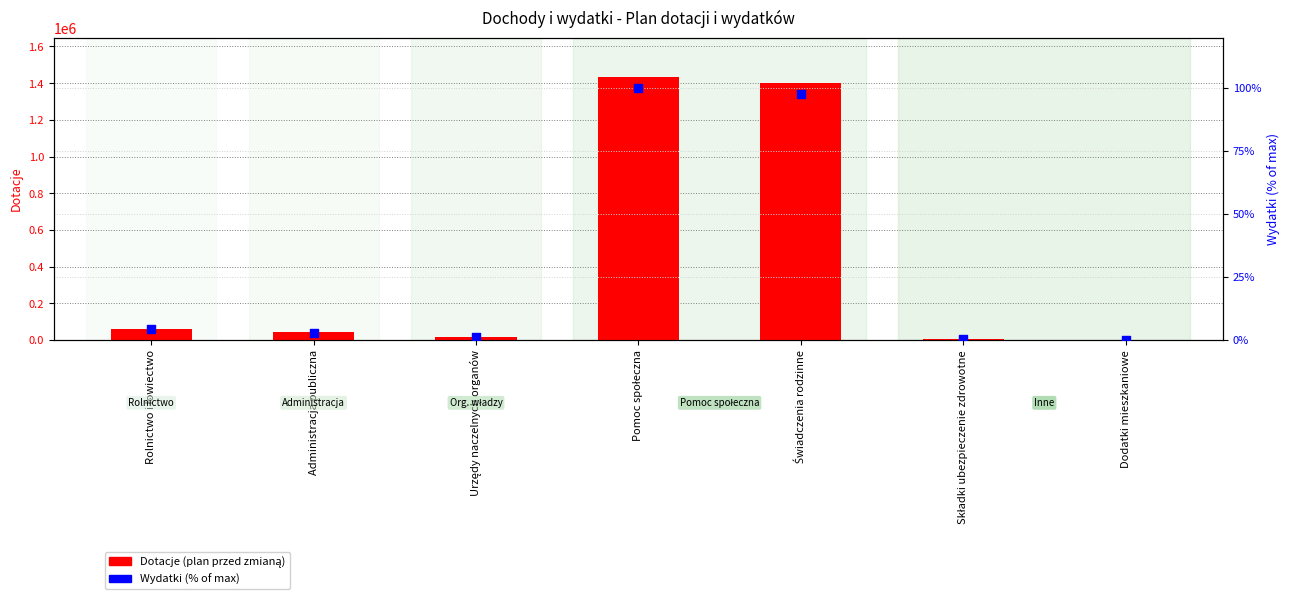

Is the value of Wydatki (% of max) at Dodatki mieszkaniowe greater than the value of Dotacje (plan przed zmianą) at Składki ubezpieczenie zdrowotne?

No